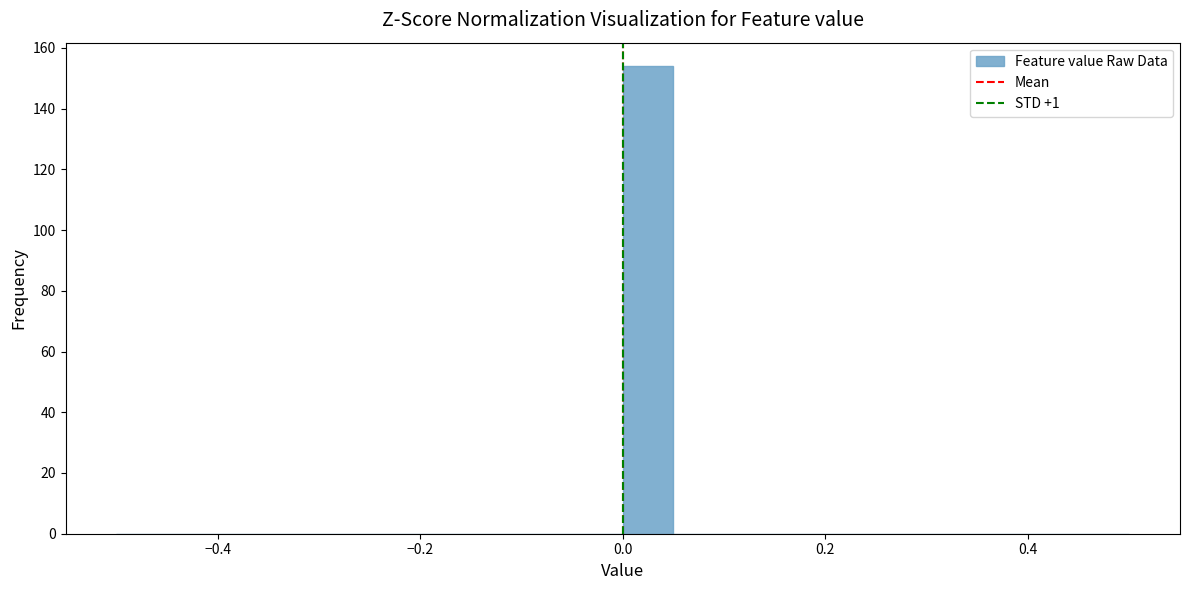

Around what value on the x-axis is the tallest bar? Give the approximate position of its centre, as read against the axis.

0.02